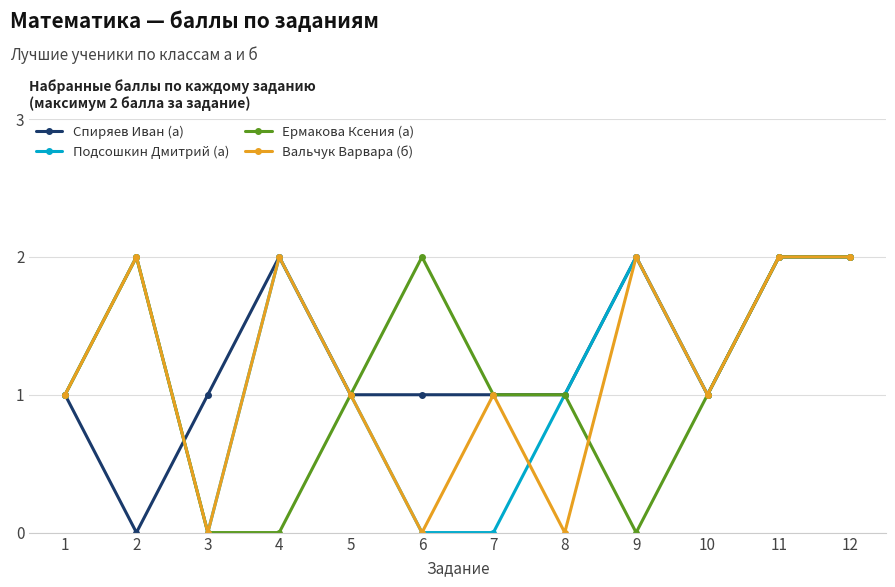

The value of Ермакова Ксения (а) at 2 is 3. True or false?

False